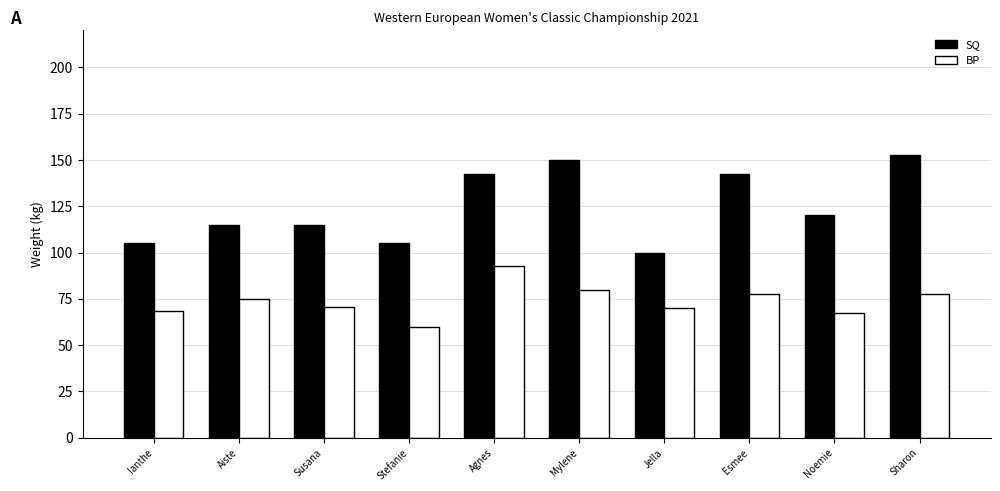

Where is SQ nearest to the value 126?

Noemie